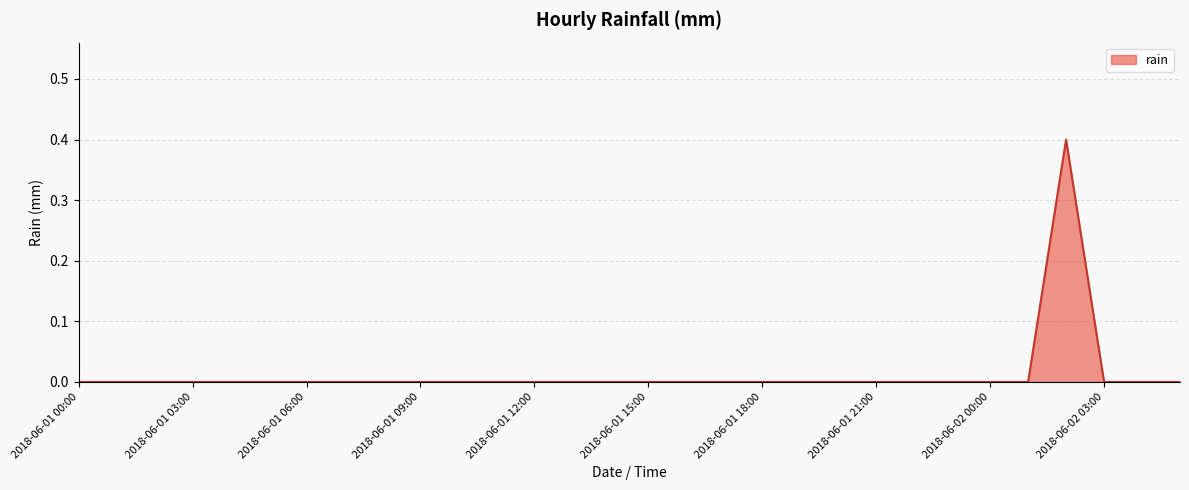

How many values are between 0 and 1?

30